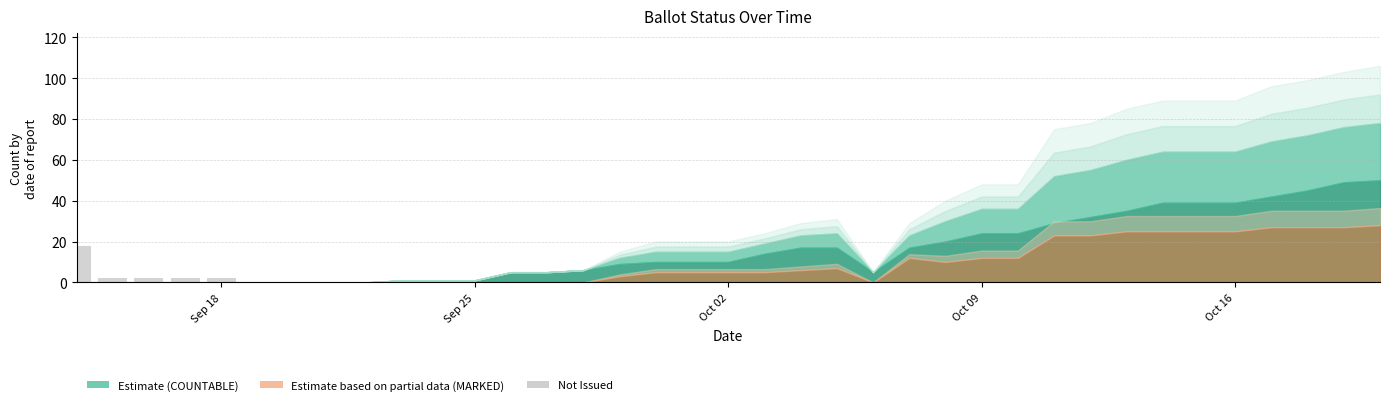

What is the maximum value shown in the chart?

18